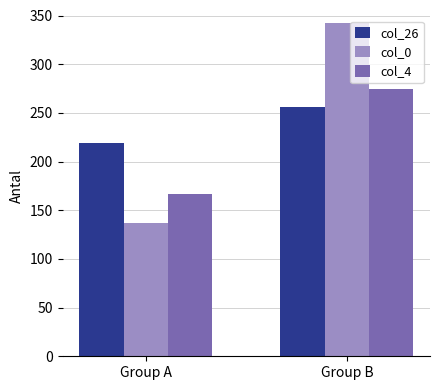

The value of col_4 at Group A is 167. True or false?

True